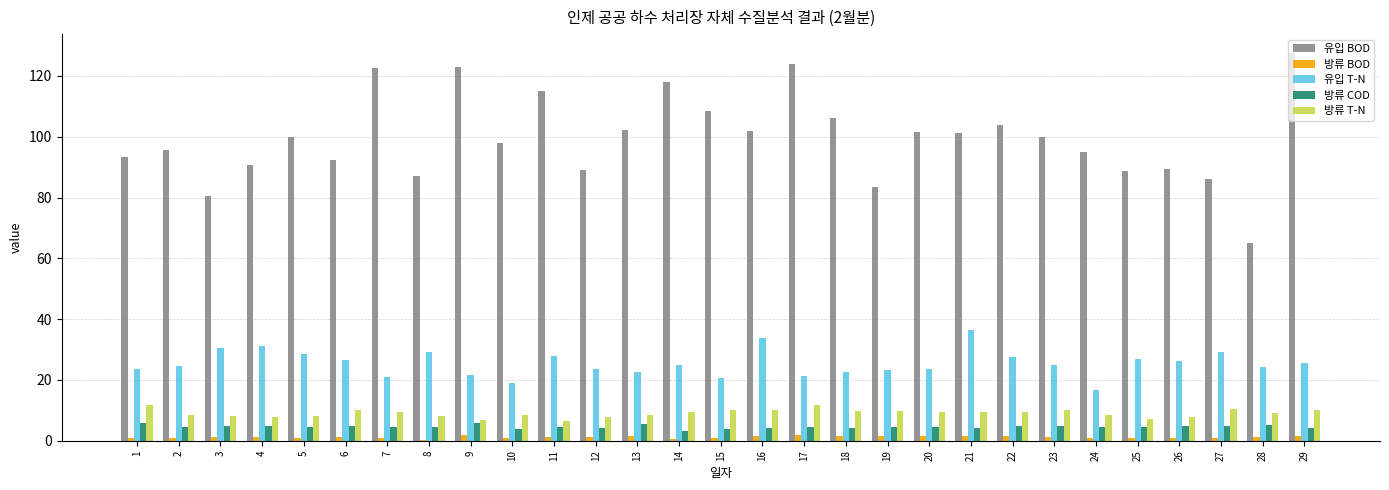

Between 18 and 26, which series saw the biggest shift?

유입 BOD